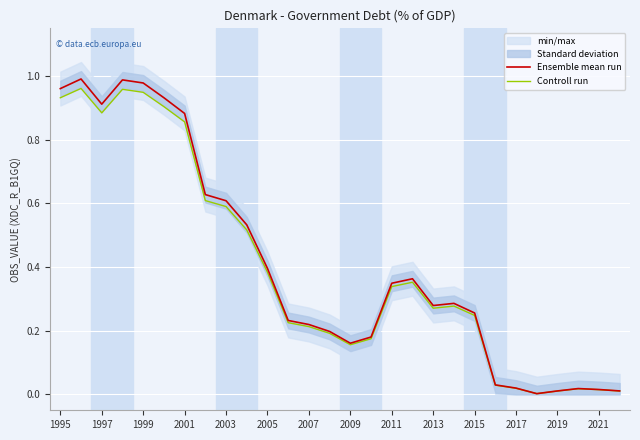

Rank the series at 21 from highest to lowest value.

Ensemble mean run, Controll run